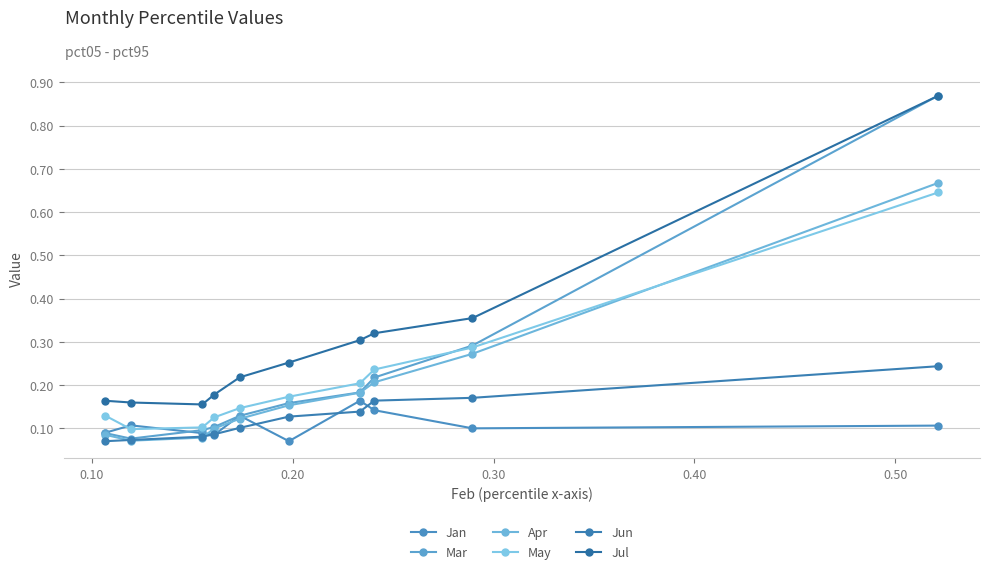

In May, how many points are lower than both neighbors (excluding endpoints)?

1